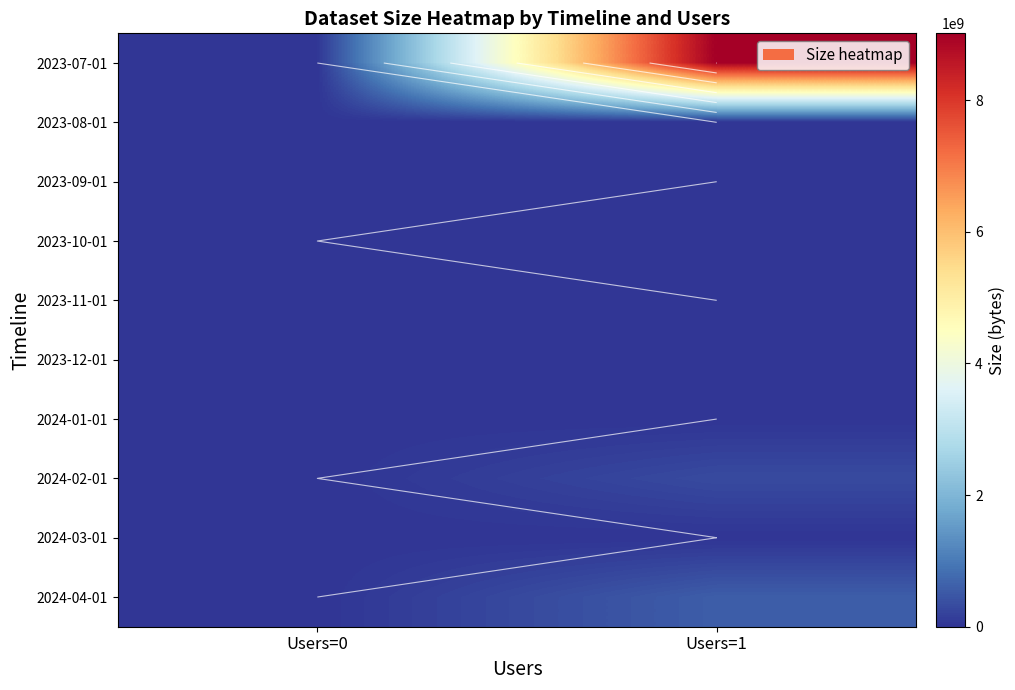

Is the value of 2023-10-01 at Users=0 greater than the value of 2023-12-01 at Users=0?

No